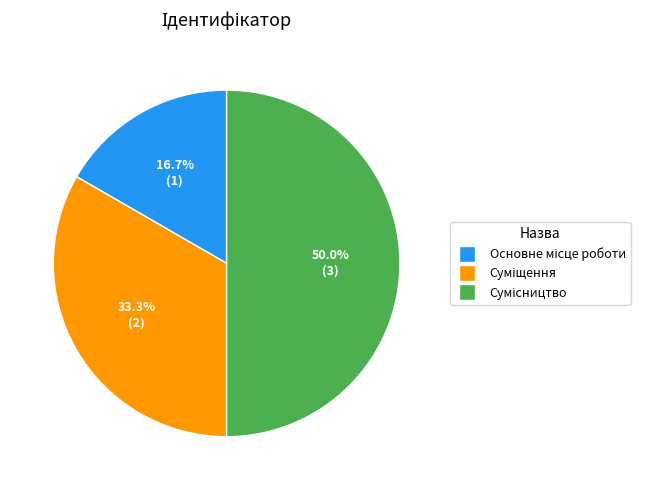

How many segments does this pie chart have?

3